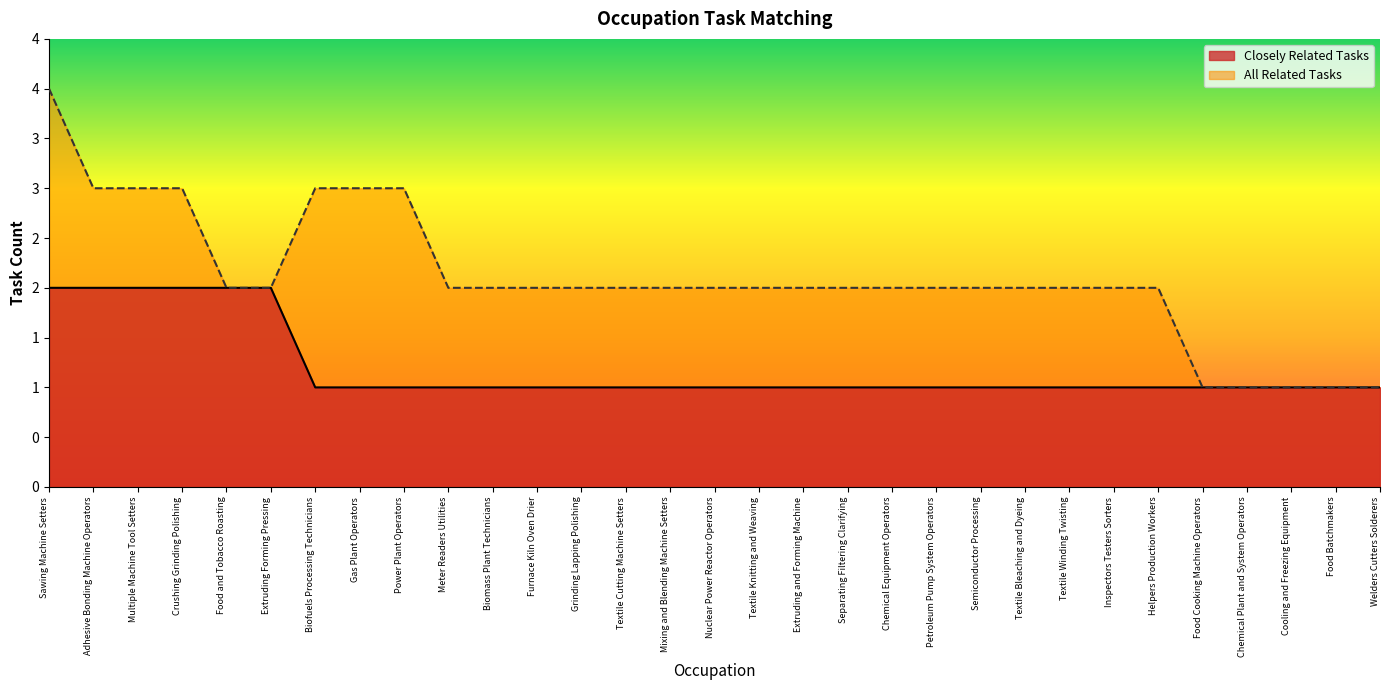

True or false: Closely Related Tasks and All Related Tasks intersect in this chart.

False